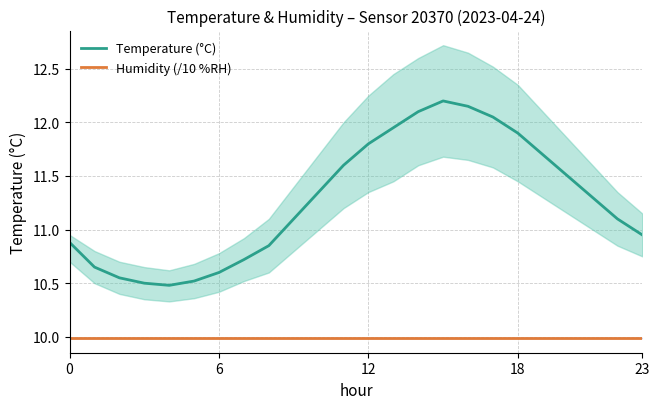

Rank the series by their maximum value, from lowest to highest.

Humidity (/10 %RH), Temperature (°C)